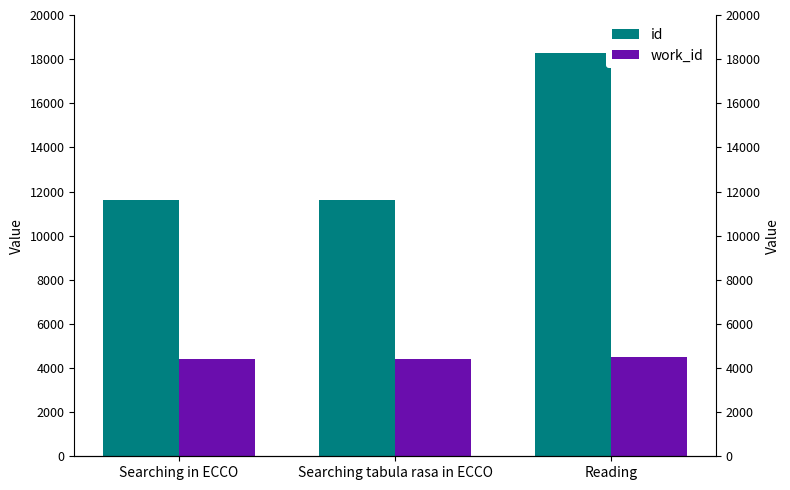

Reading right to left, what are all the values shown in this chart?

id: Reading=18272	Searching tabula rasa in ECCO=11637	Searching in ECCO=11632
work_id: Reading=4495	Searching tabula rasa in ECCO=4411	Searching in ECCO=4411